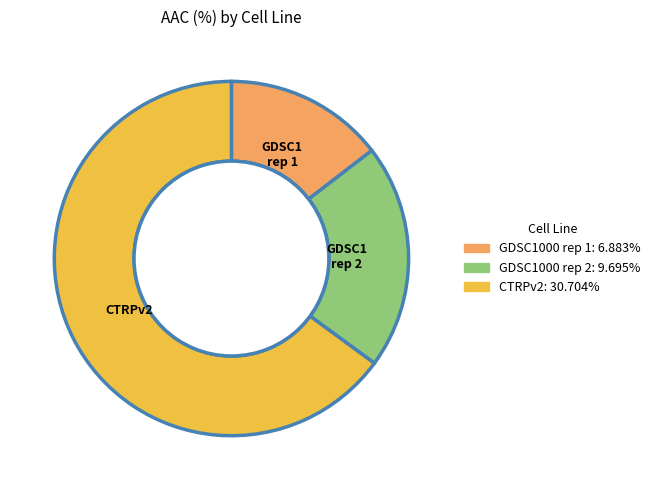

Rank the categories by value from highest to lowest.

CTRPv2, GDSC1000 rep 2, GDSC1000 rep 1